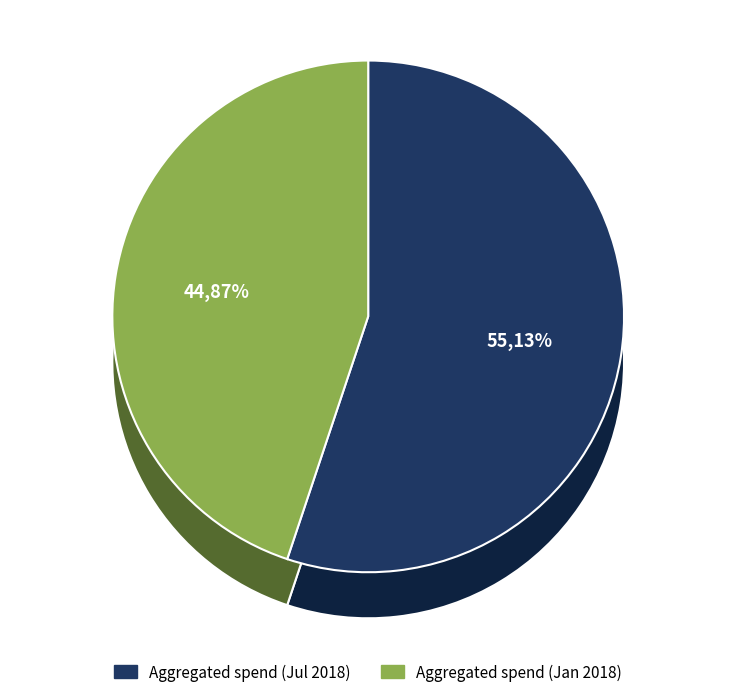

Between Aggregated spend (Jan 2018) and Aggregated spend (Jul 2018), which is larger?

Aggregated spend (Jul 2018)